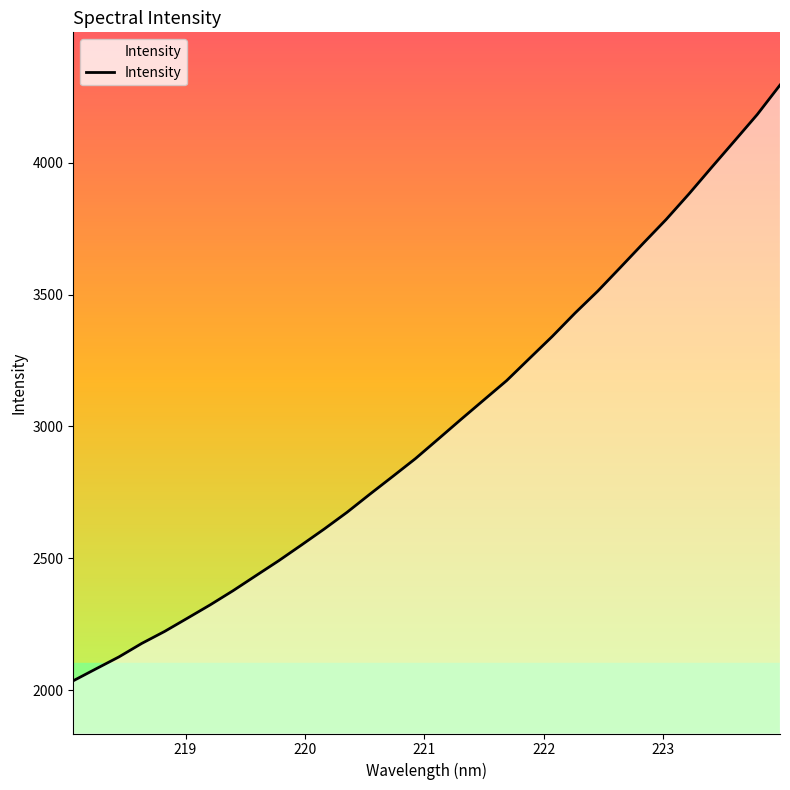

What is the smallest value displayed?

2035.2